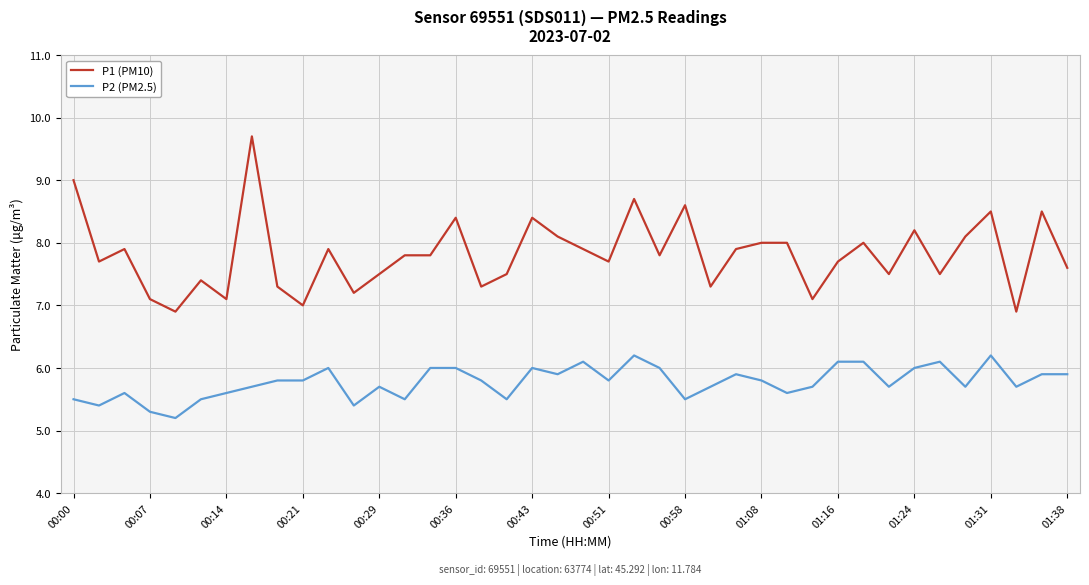

What is the greatest value displayed?

9.7